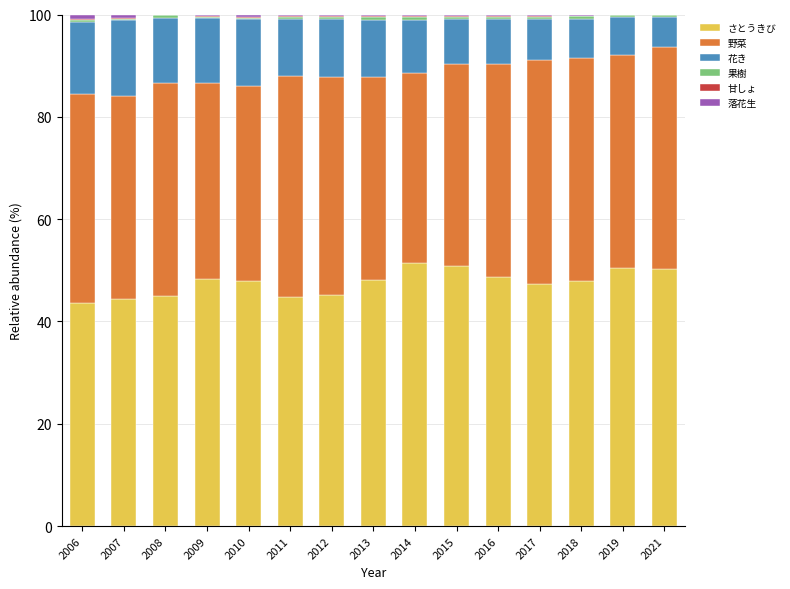

The さとうきび series shows 44.7 at 2011. True or false?

True